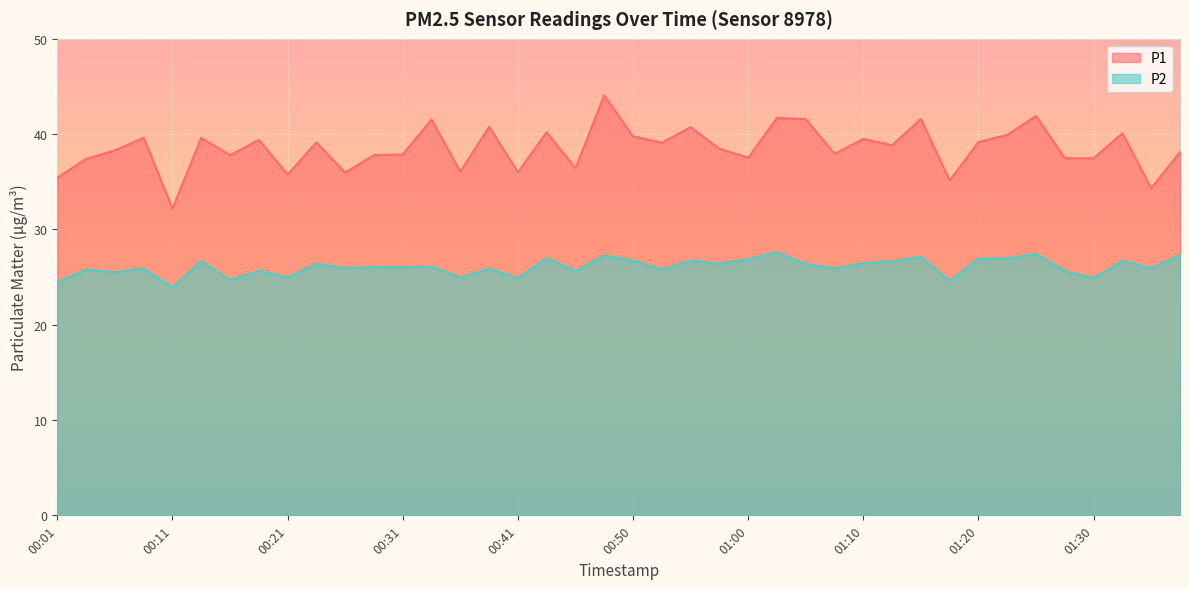

Where is the first local maximum for P1?

00:08